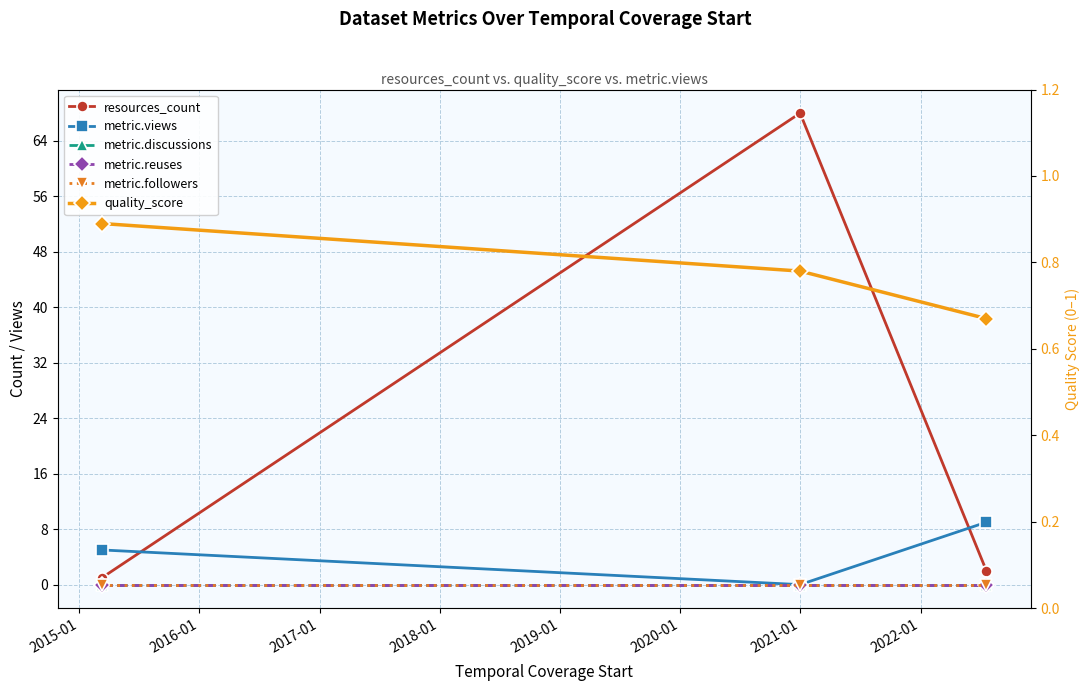

How many lines are shown in the chart?

6